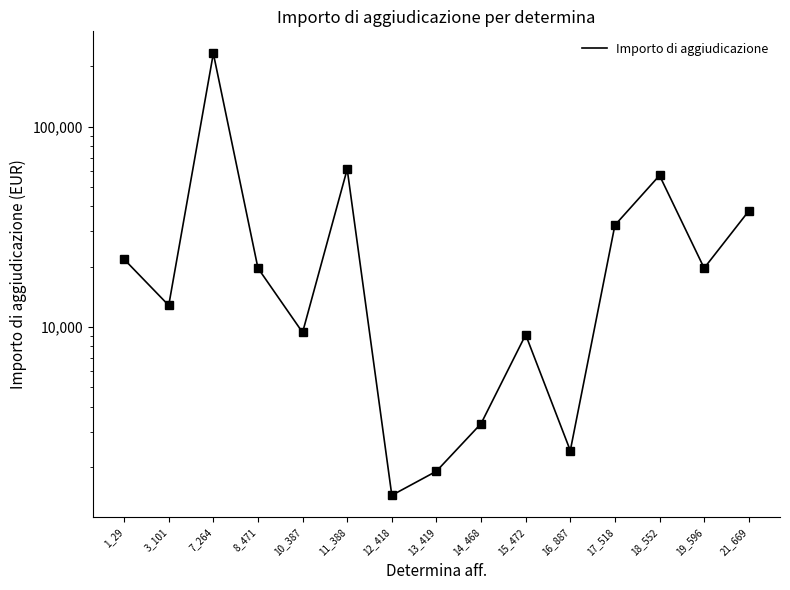

Reading left to right, list all the values displayed in this chart.

21770.0	12804.6	232426.1	19657.0	9380.7	61375.4	1440.0	1900.0	3285.0	9134.0	2408.0	32227.5	57104.0	19657.0	37930.1